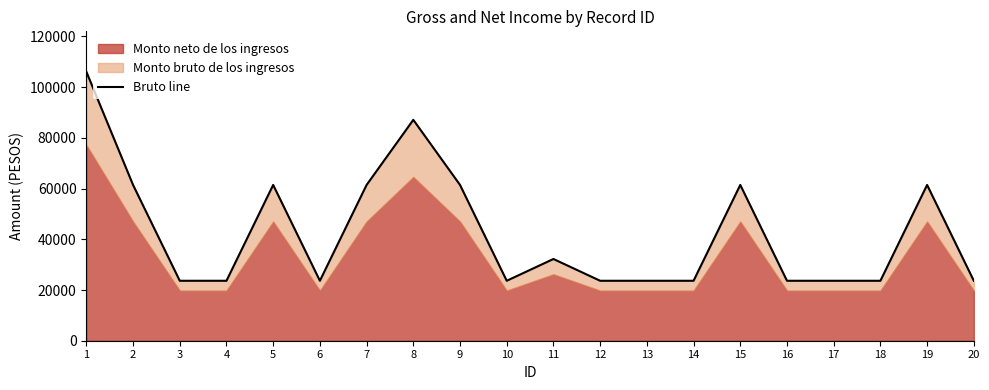

What is the sum of the values at 20 and 4?

47289.5